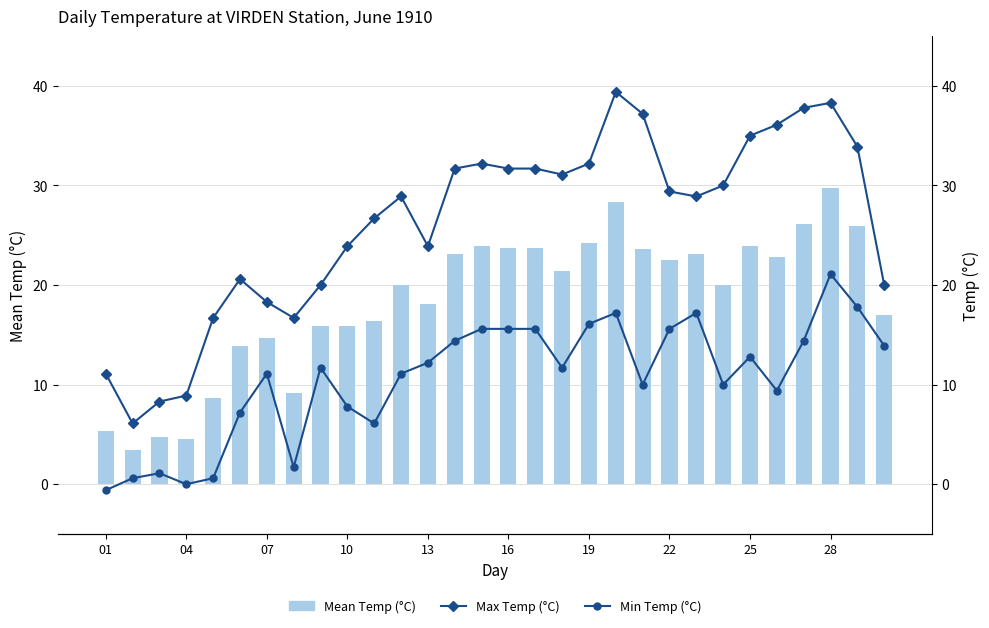

Is the value of Mean Temp (°C) at 23 greater than the value of Max Temp (°C) at 20?

No